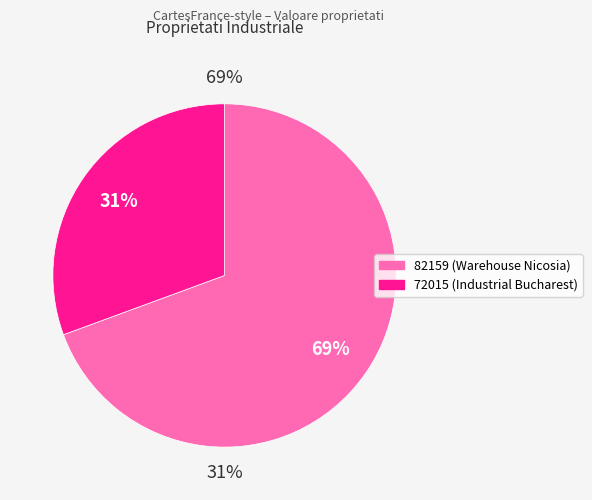

Combined, do 72015 and 82159 account for over 50%?

Yes